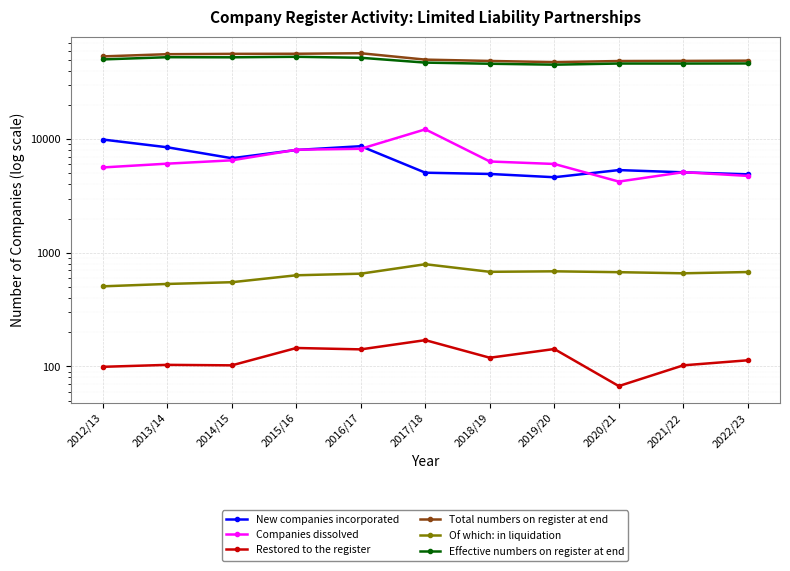

True or false: New companies incorporated and Effective numbers on register at end cross at least once.

False